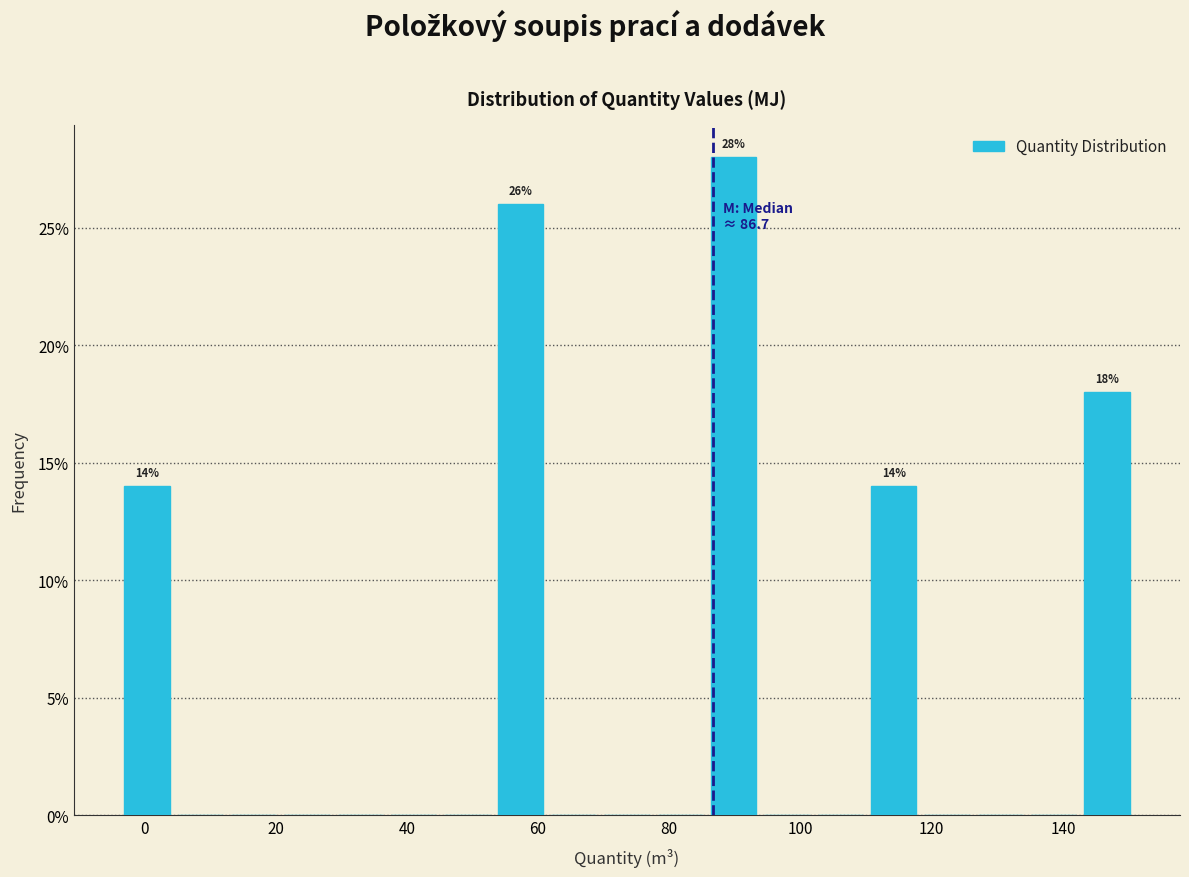

Over which range of the x-axis is the bar tallest?

86 to 94